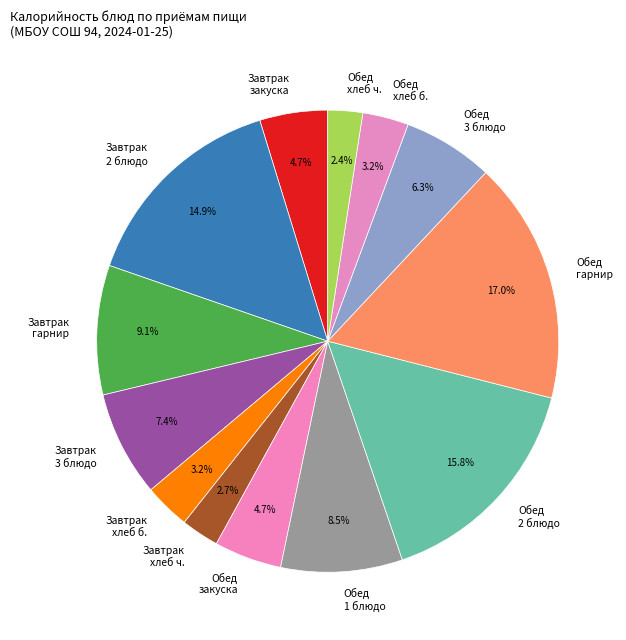

Is there a majority slice in this chart?

No